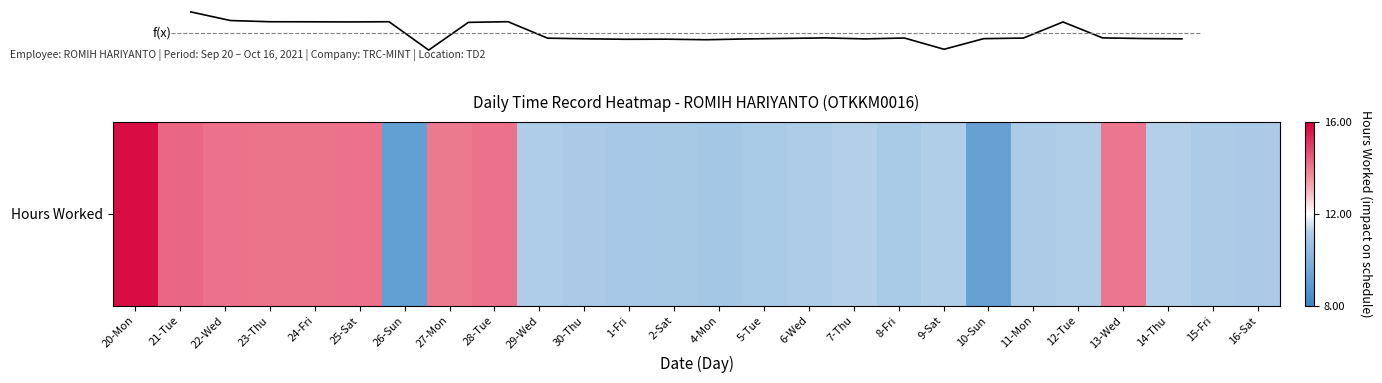

What is the greatest value displayed?

15.8